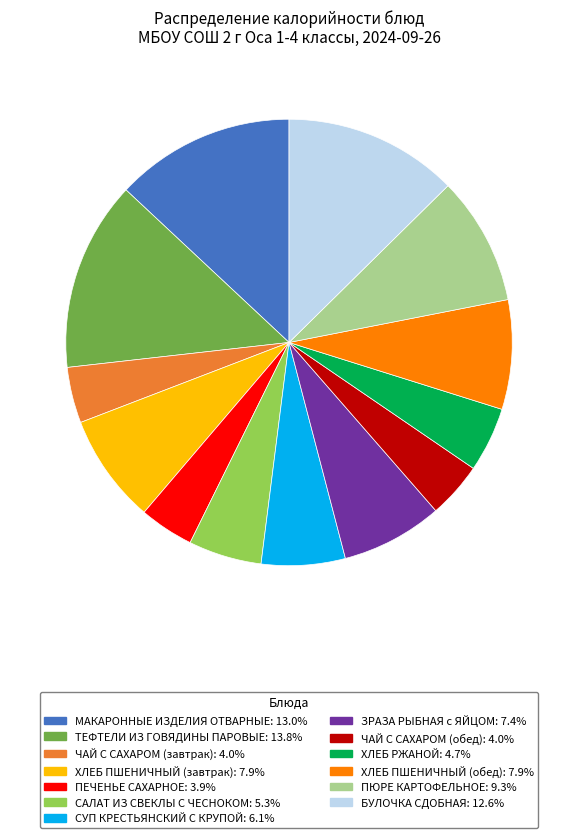

Which category has the biggest portion of the pie?

ТЕФТЕЛИ ИЗ ГОВЯДИНЫ ПАРОВЫЕ